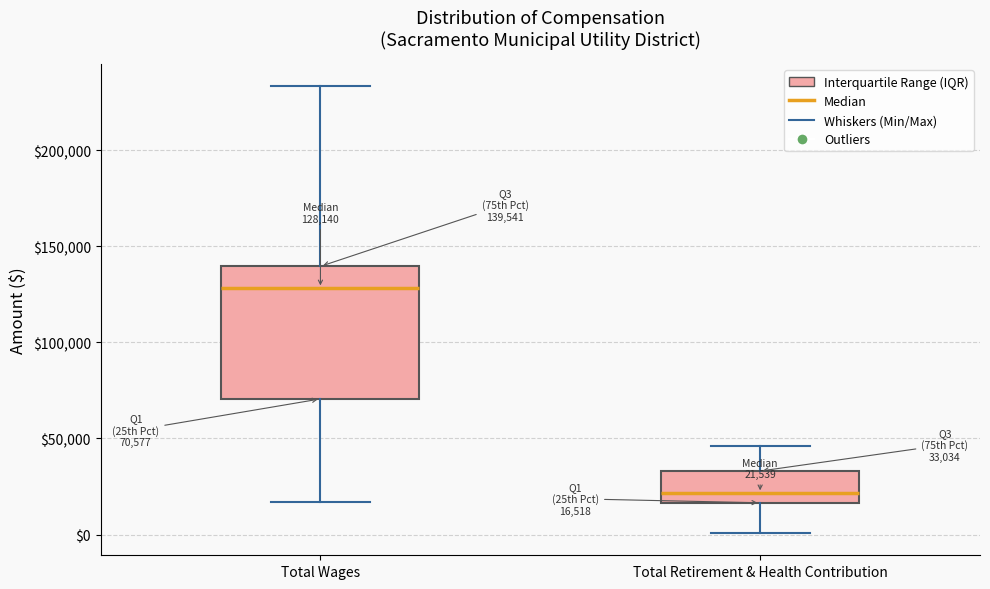

Comparing the boxes themselves (not the whiskers), which one is the tallest?

Total Wages